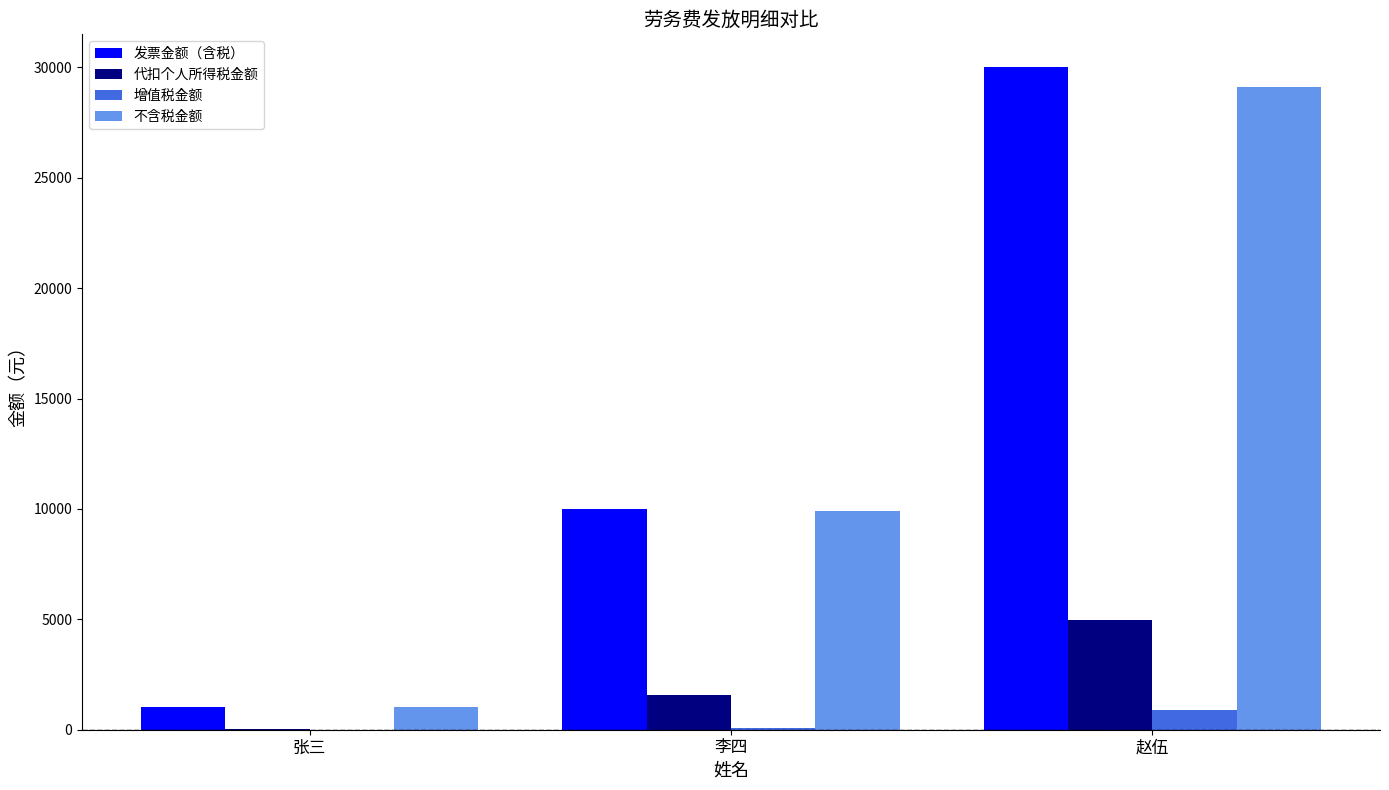

At which category is the sum across all series the highest?

赵伍